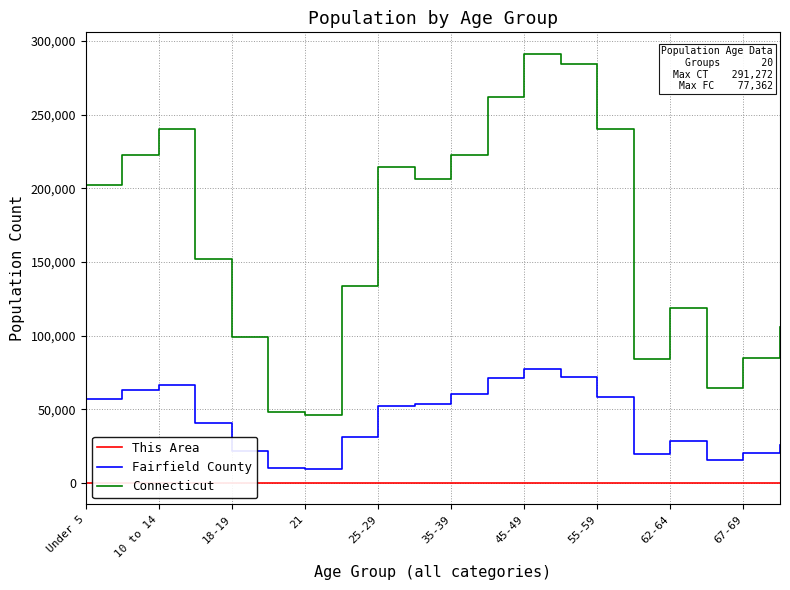

How many lines are shown in the chart?

3